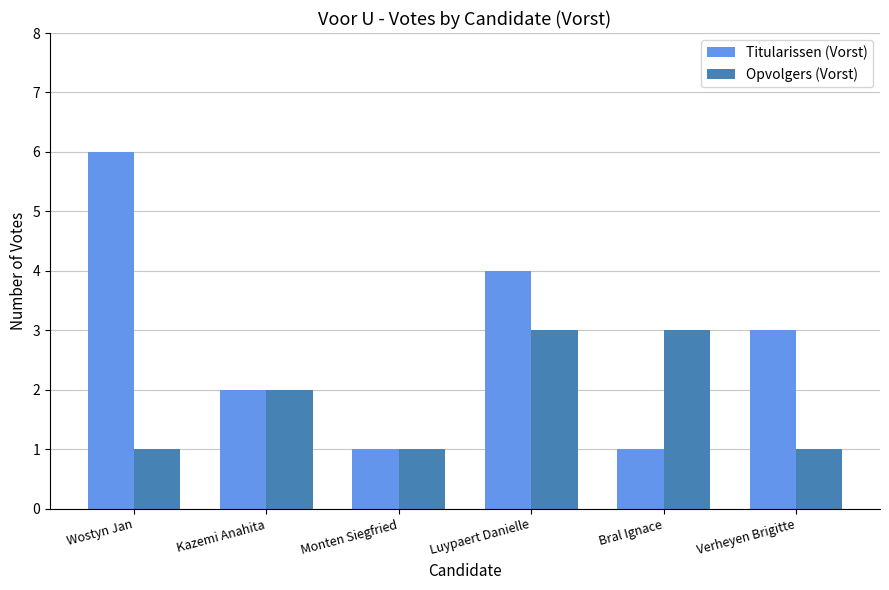

Which series has the largest total across all categories?

Titularissen (Vorst)